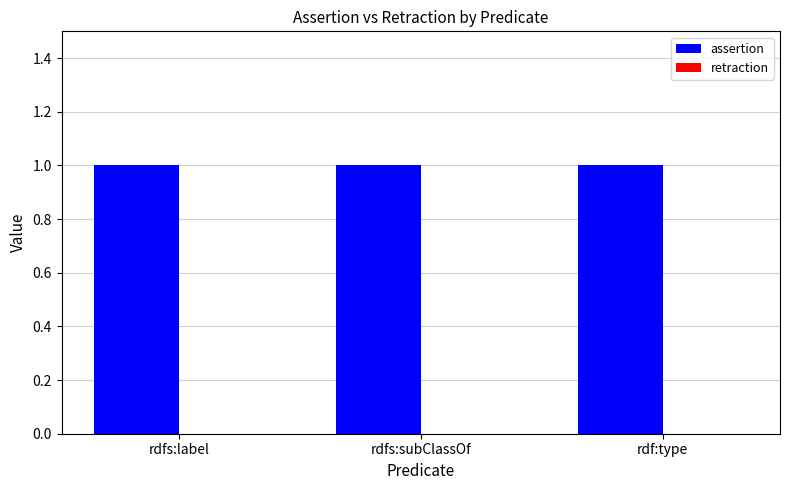

Is the value of retraction at rdf:type greater than the value of assertion at rdfs:subClassOf?

No